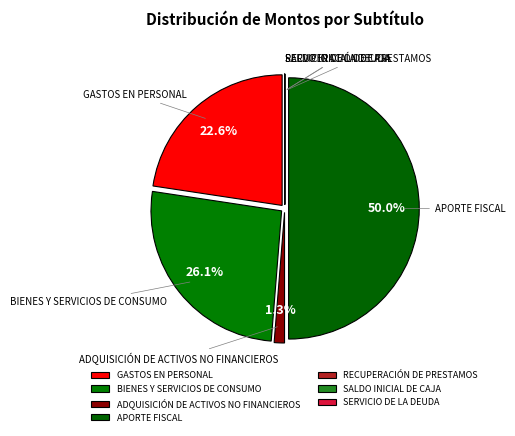

How much of the chart is everything except BIENES Y SERVICIOS DE CONSUMO?

73.9%